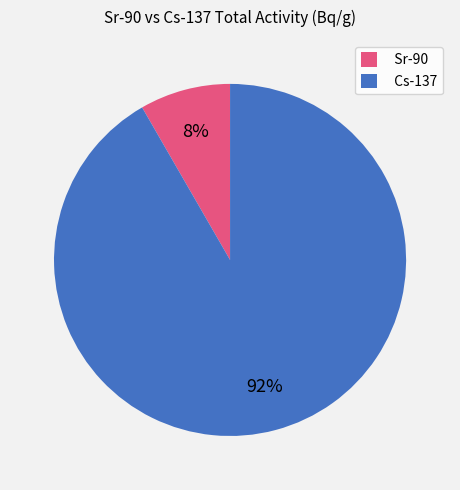

Is it true that Sr-90 is 17% of the pie?

False